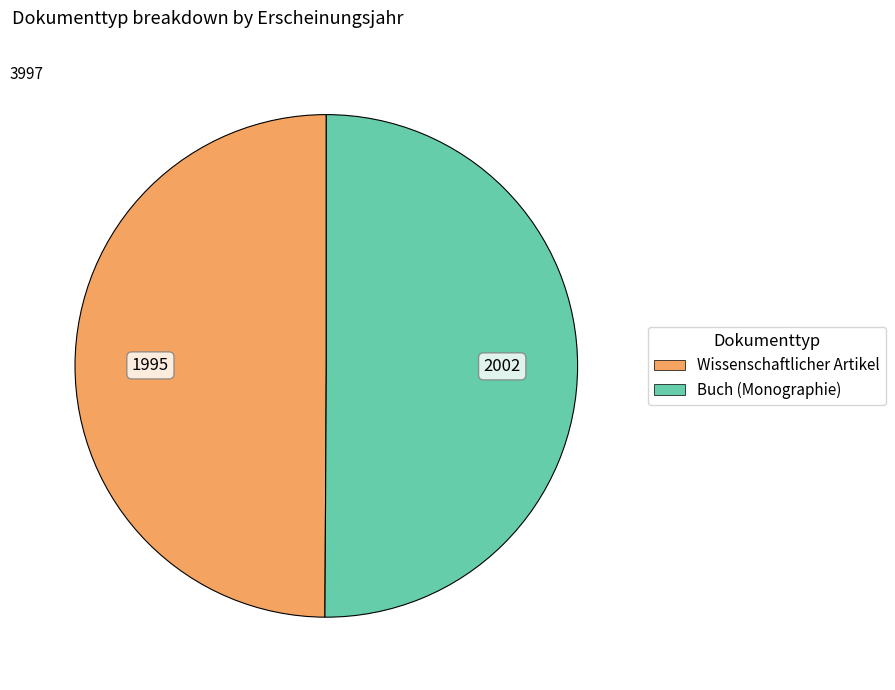

Approximately how many times larger is the value at Wissenschaftlicher Artikel compared to Buch (Monographie)?

1.0